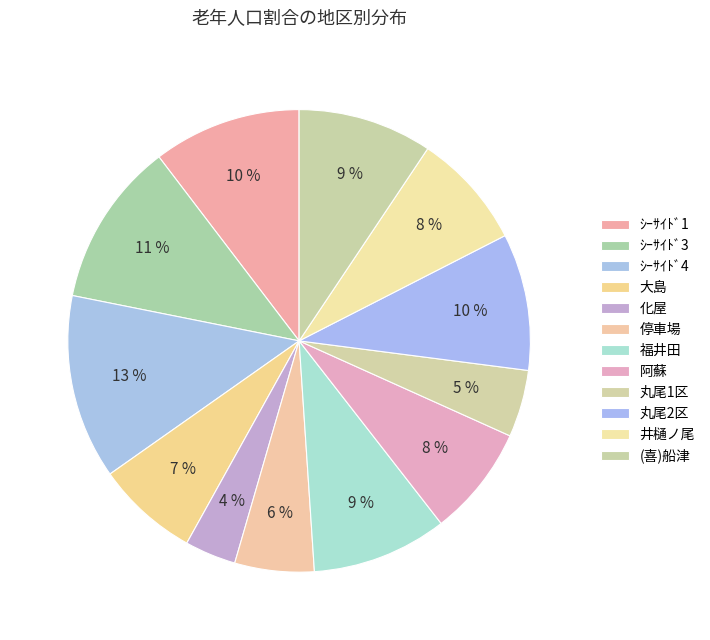

Which has a higher value, ｼｰｻｲﾄﾞ4 or 丸尾2区?

ｼｰｻｲﾄﾞ4